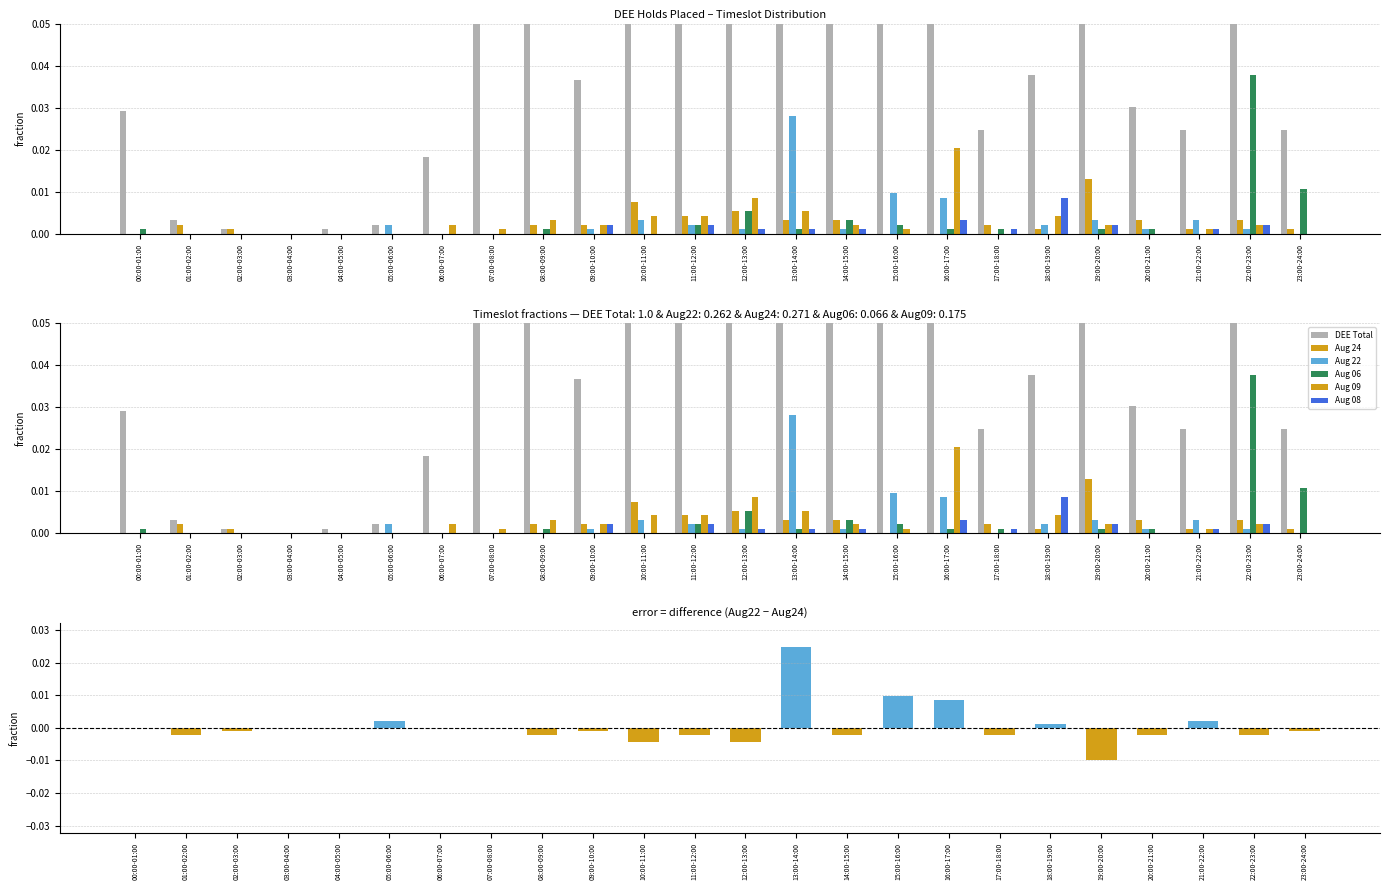

Count the number of data series in this chart.

6